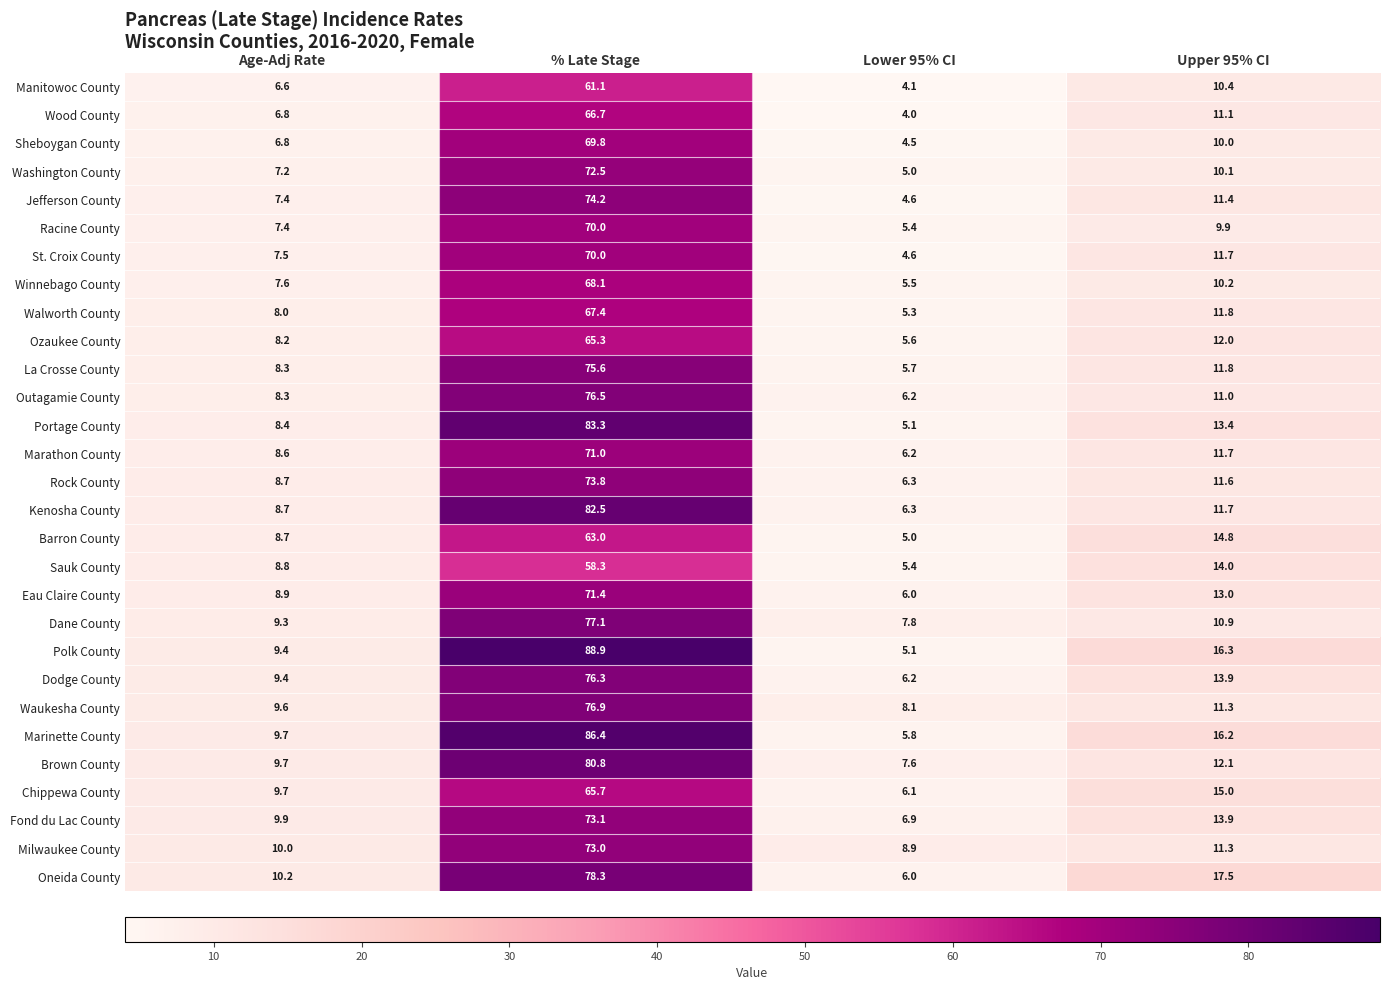

List the labels in order of La Crosse County value, largest first.

% Late Stage, Upper 95% CI, Age-Adj Rate, Lower 95% CI